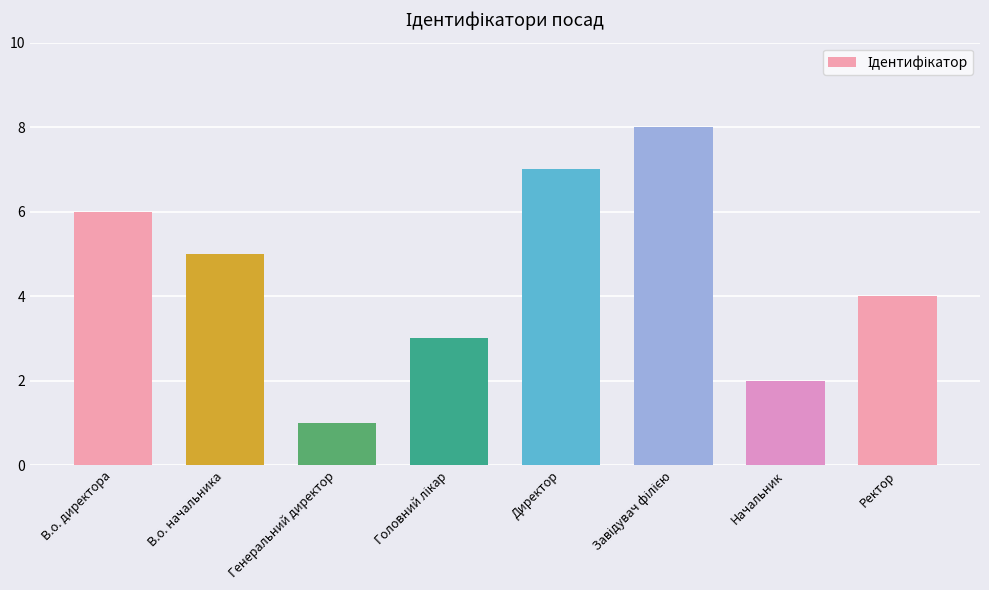

What is the label of the 6th bar from the right?

Генеральний директор